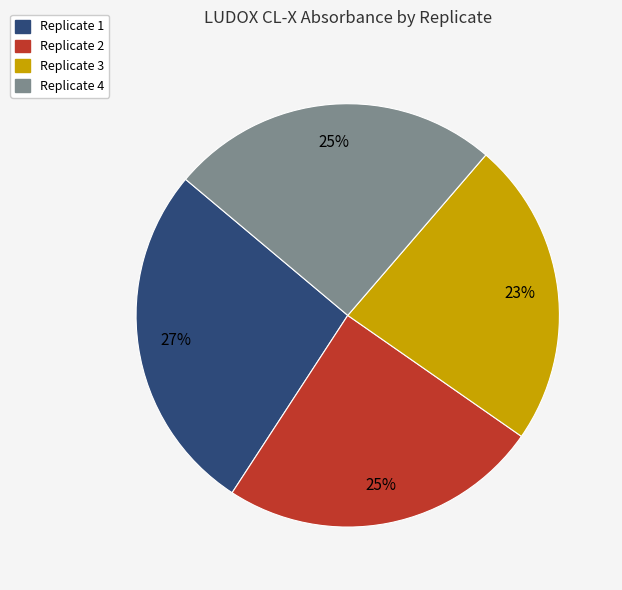

How many segments does this pie chart have?

4